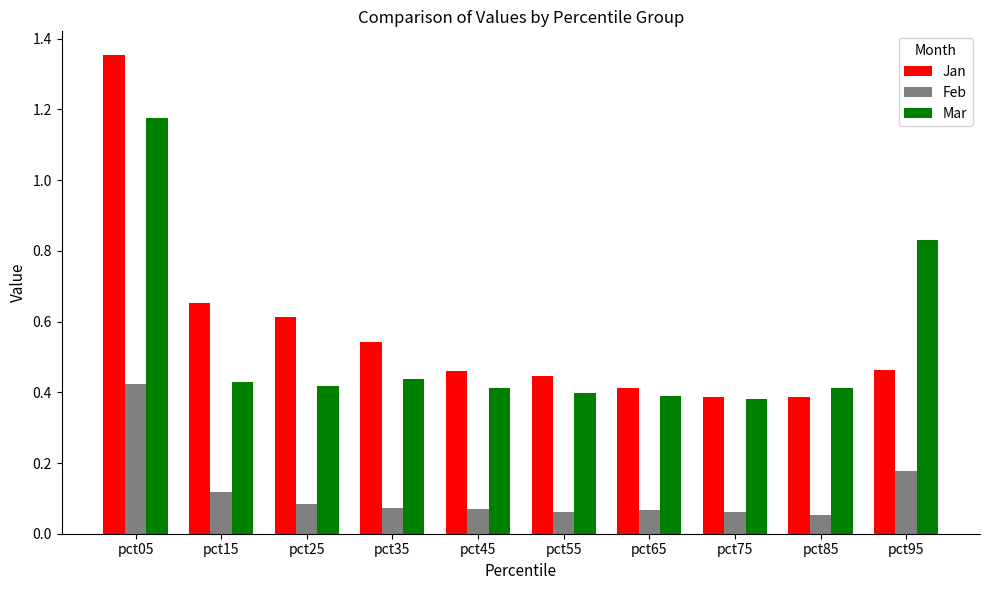

What is the spread (max minus min) of values at pct05?

0.9